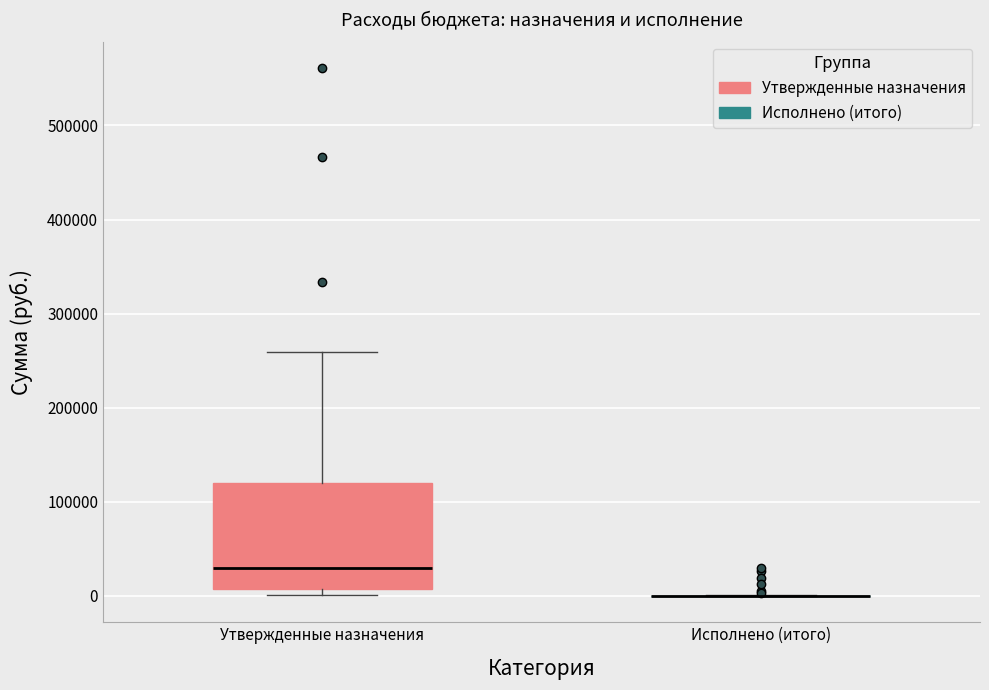

Reading left to right, read every box against the y-axis: the position of its median line, the range the box covers, and the ends of its whiskers. The values are not printed on the chart, so give them approximately, as read against the axis.

Утвержденные назначения: median 30000, box 10000 to 120000, whiskers 0 to 260000
Исполнено (итого): box collapsed to a line at 0, whiskers 0 to 0